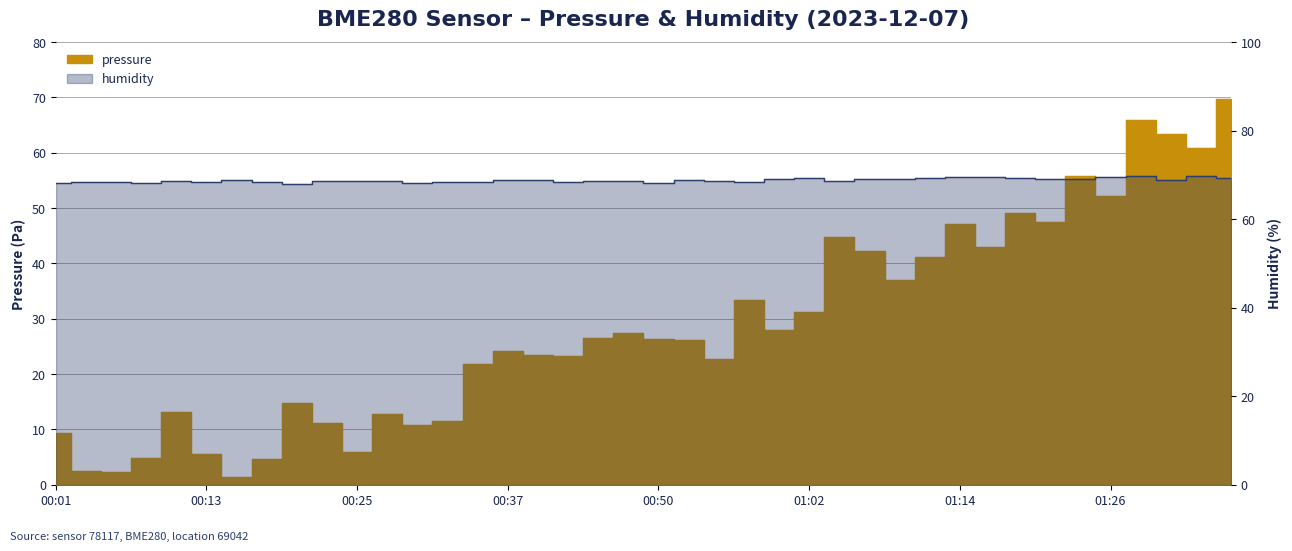

What is the total value across all series at 00:08?

72.9